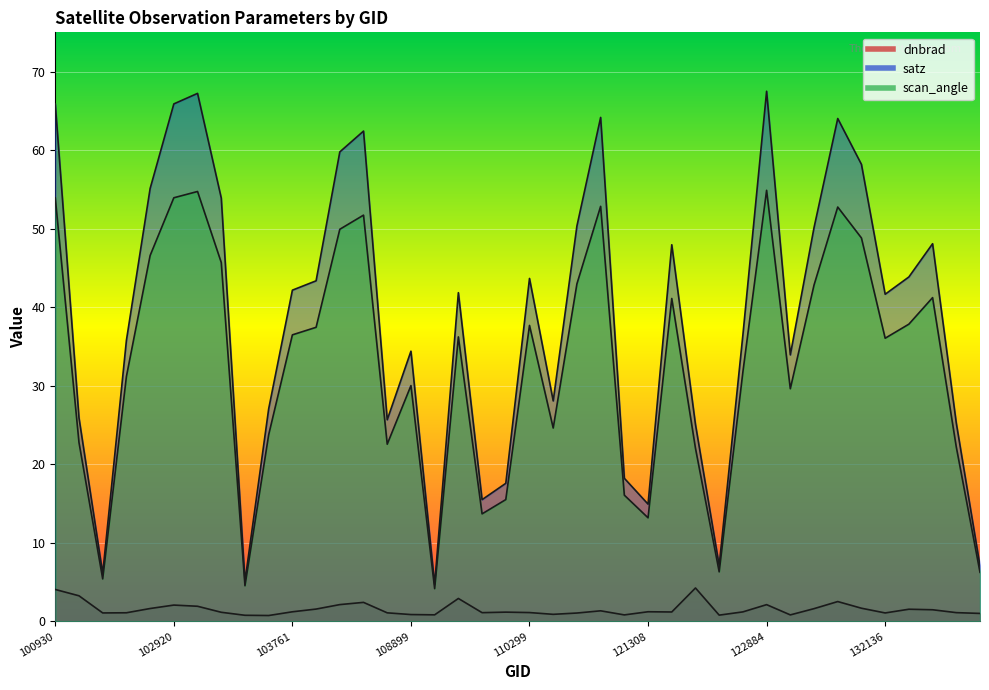

What is the total value across all series at 115893?

35.1